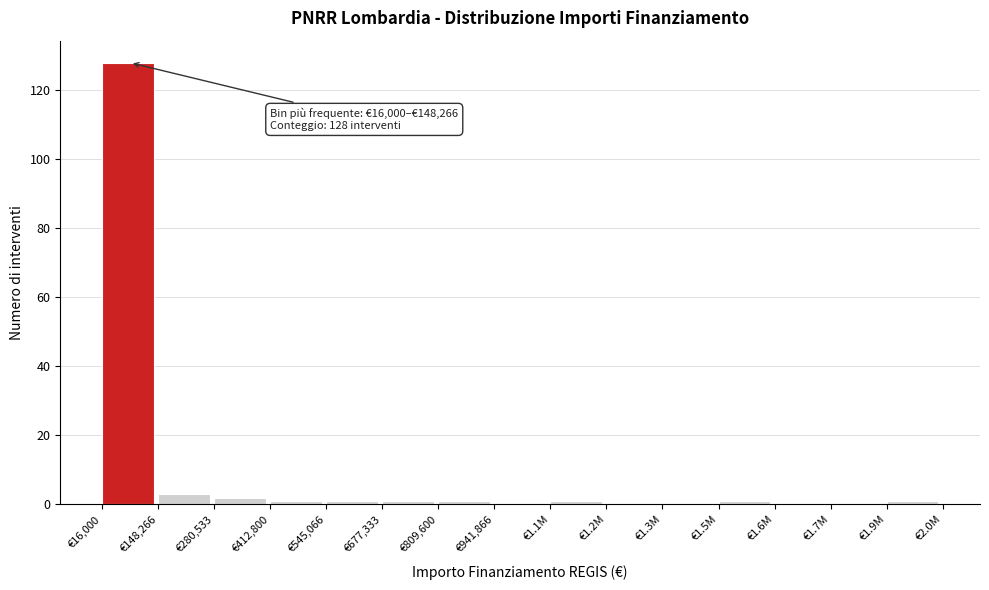

Reading right to left, list all the values displayed in this chart.

€1.9M=1	€1.7M=0	€1.6M=0	€1.5M=1	€1.3M=0	€1.2M=0	€1.1M=1	€941,866=0	€809,600=1	€677,333=1	€545,066=1	€412,800=1	€280,533=2	€148,266=3	€16,000=128